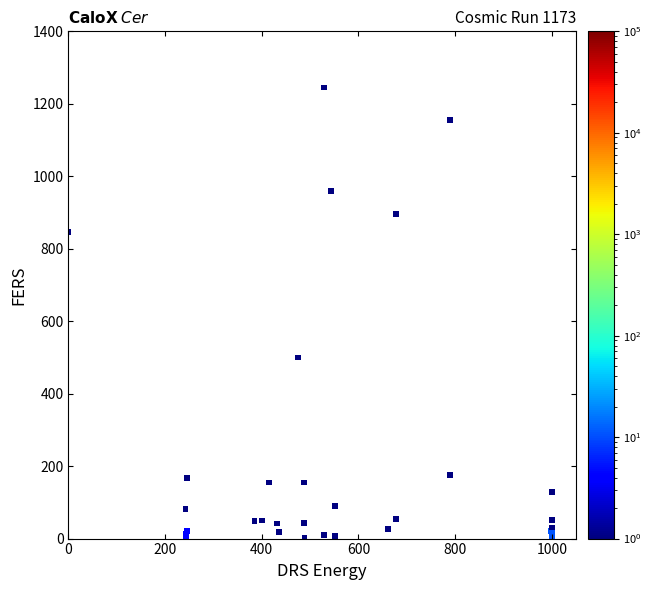

What Y value in the scatter plot is closest to 622?

499.9